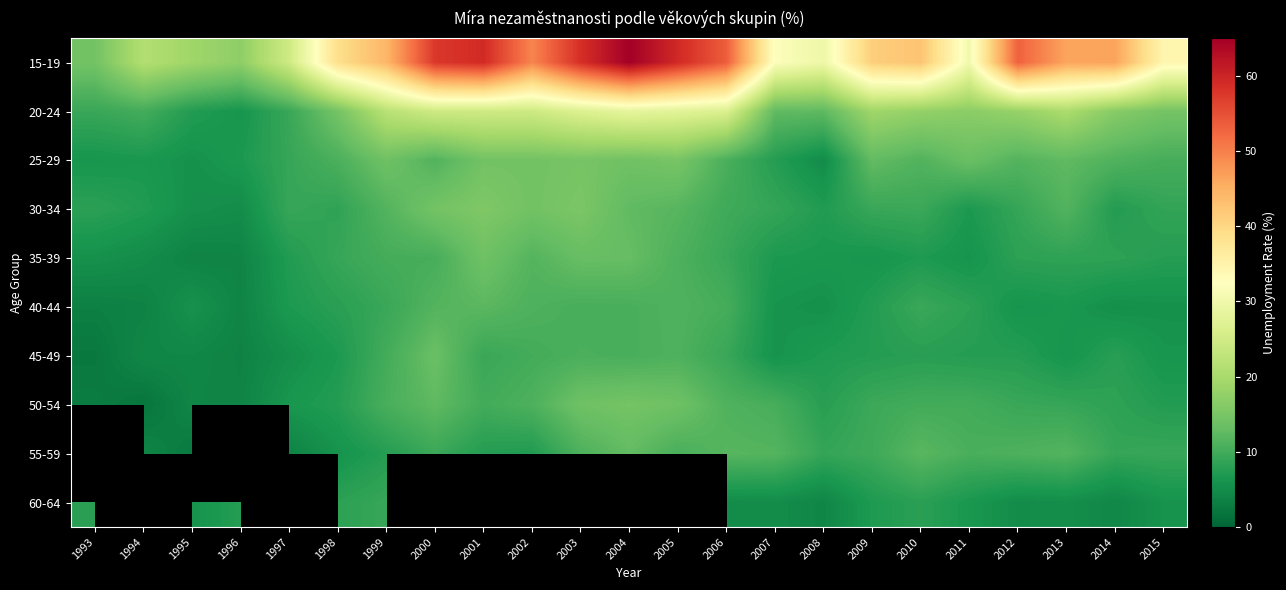

What is the maximum value for 45-49?

13.5